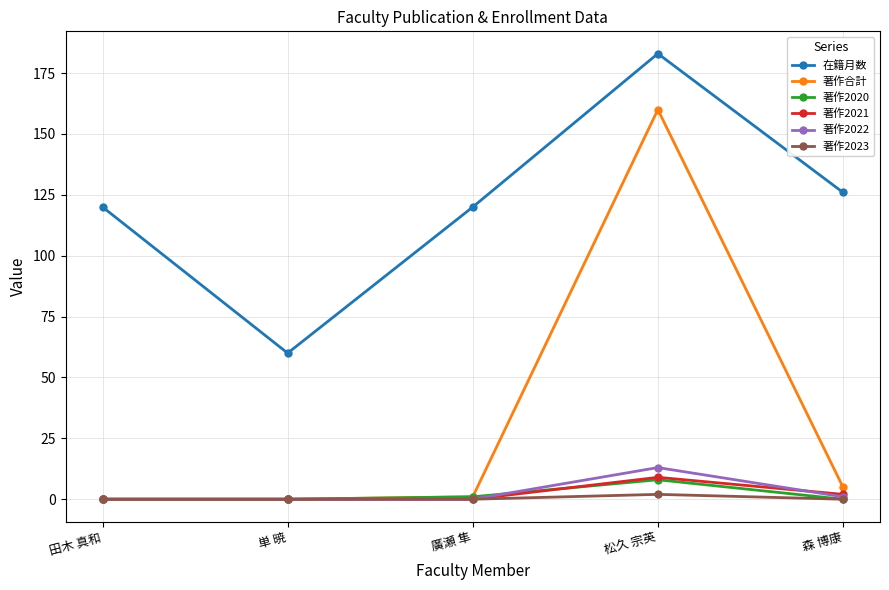

Count the number of data series in this chart.

6